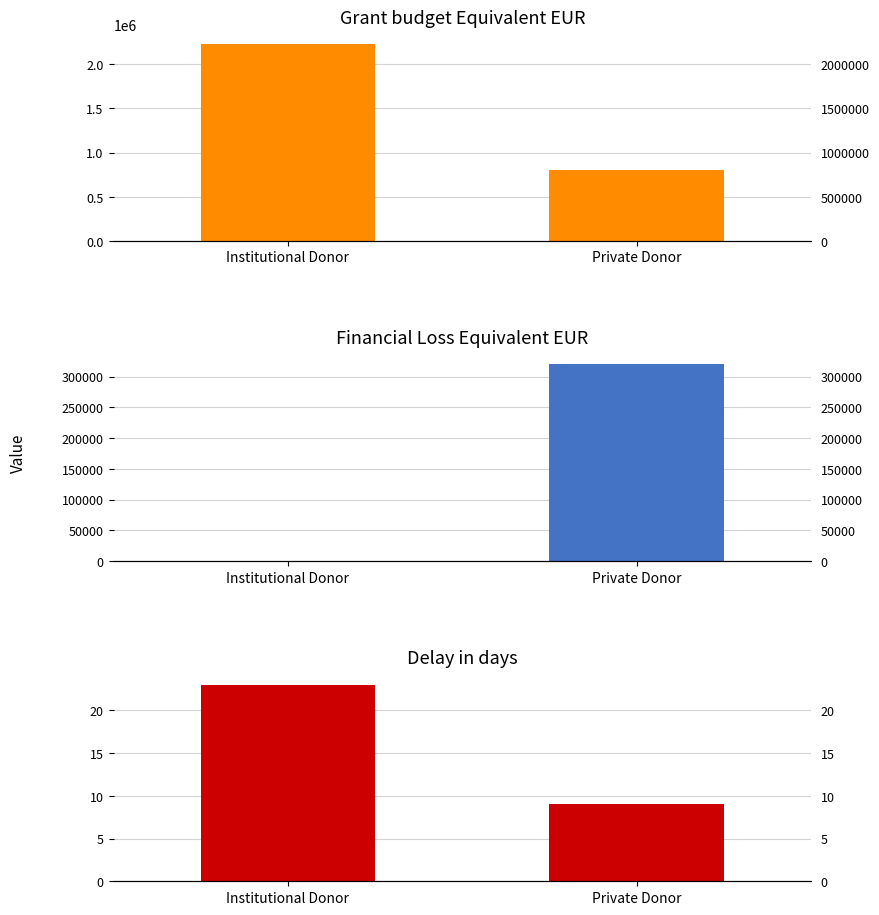

How many bars are there in each group?

3